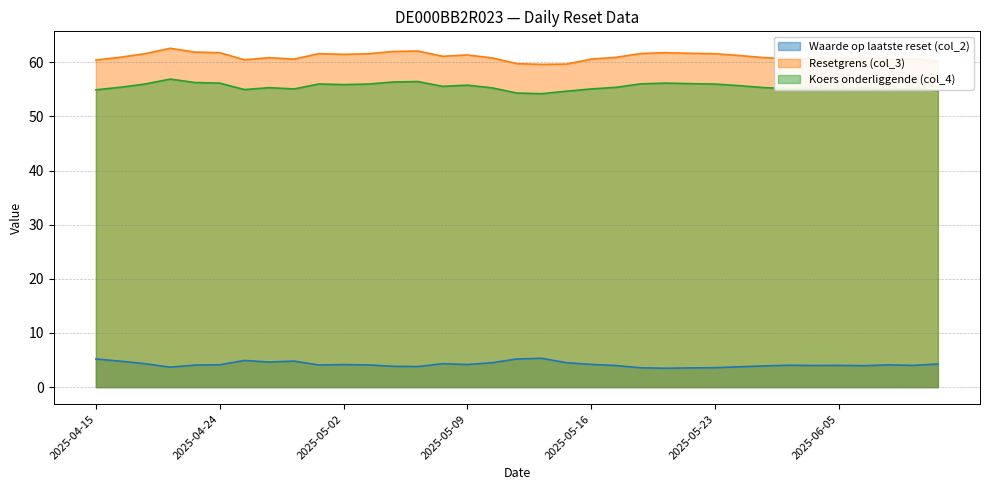

What is the label of the 15th point from the right?

2025-05-16